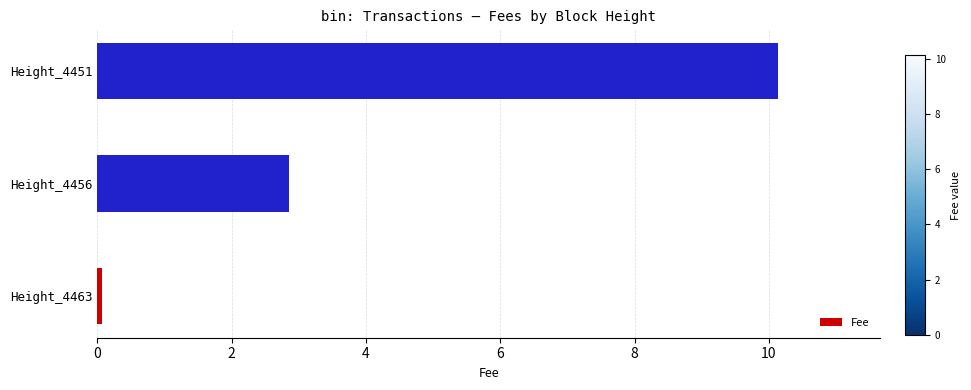

List the labels in order of value, largest first.

Height_4451, Height_4456, Height_4463